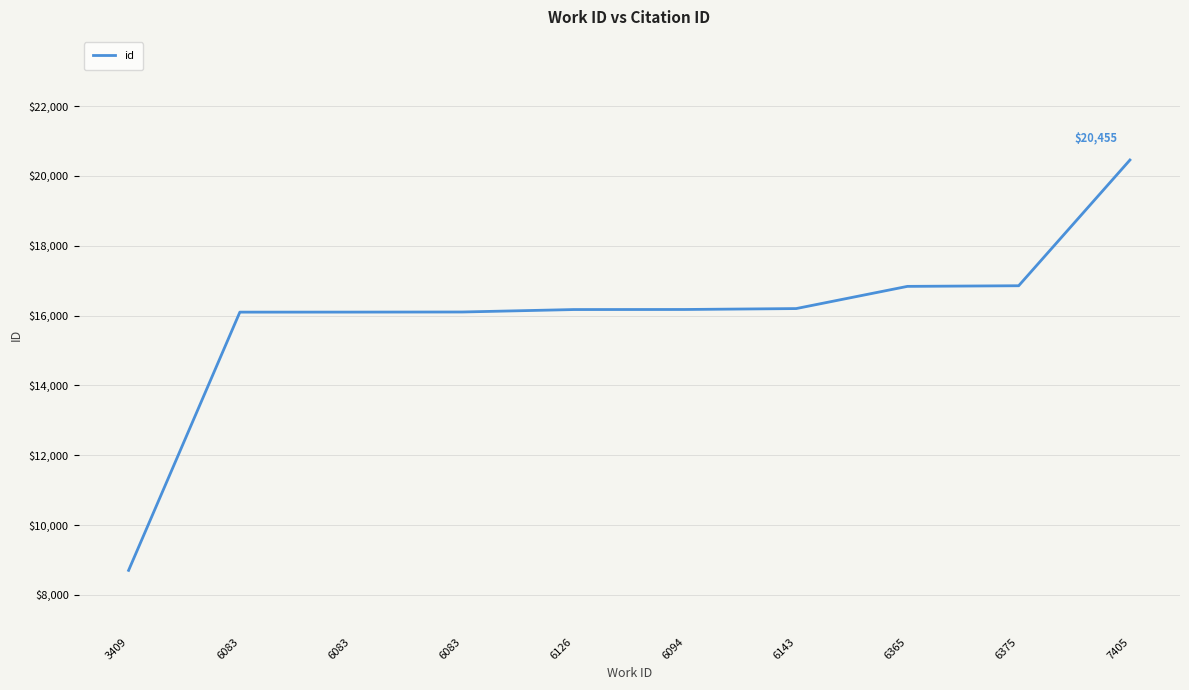

Does the chart display data point markers on the line(s)?

No